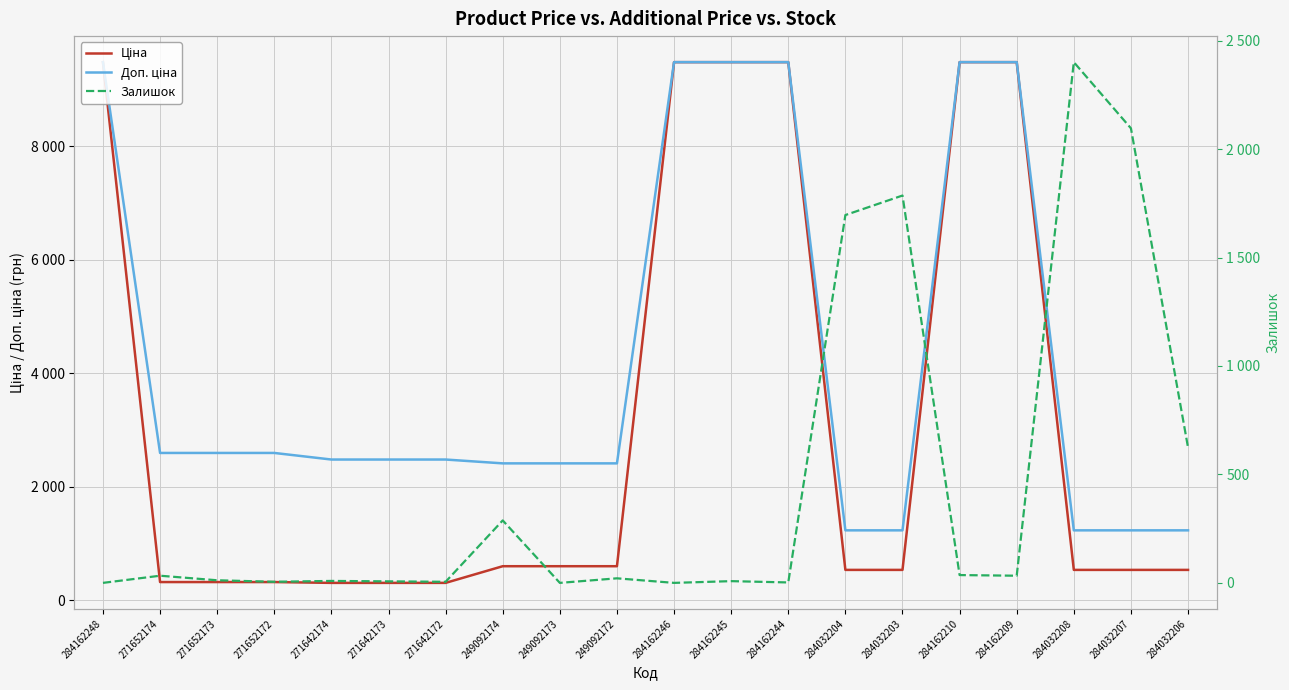

At 284162246, list the series in order from smallest to largest.

Залишок, Ціна, Доп. ціна